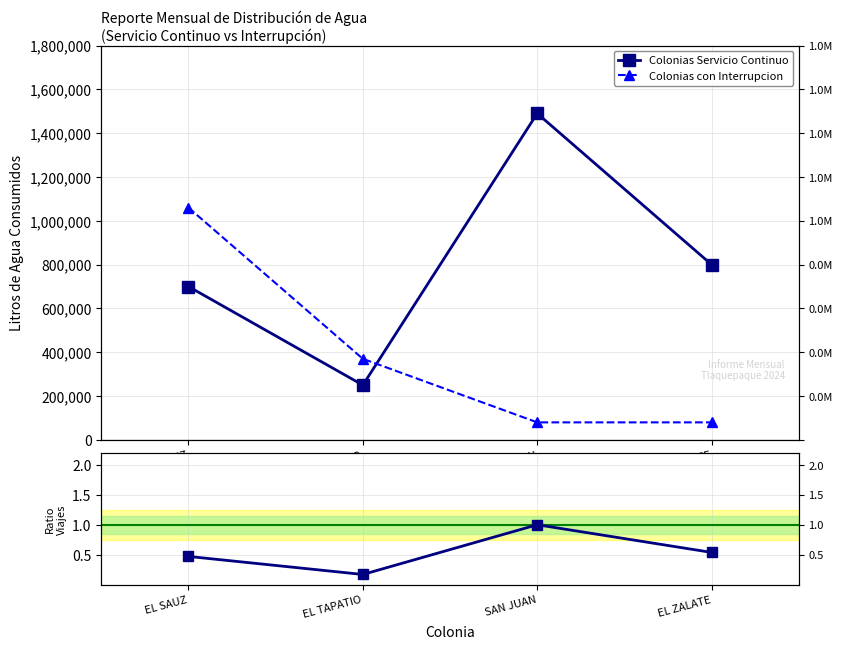

Reading right to left, transcribe all the data shown in this chart.

Colonias Servicio Continuo: 800000.0	1490000.0	250000.0	700000.0
Colonias con Interrupcion: 80000.0	80000.0	370000.0	1060000.0
Ratio Viajes: 0.5	1.0	0.2	0.5